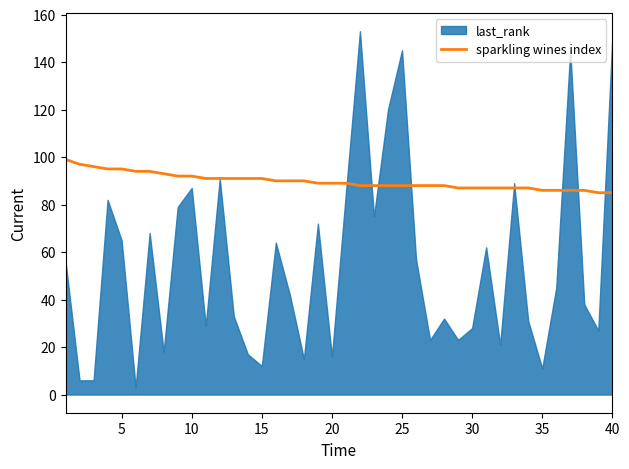

True or false: sparkling wines index has a value of 86 at 35.

True